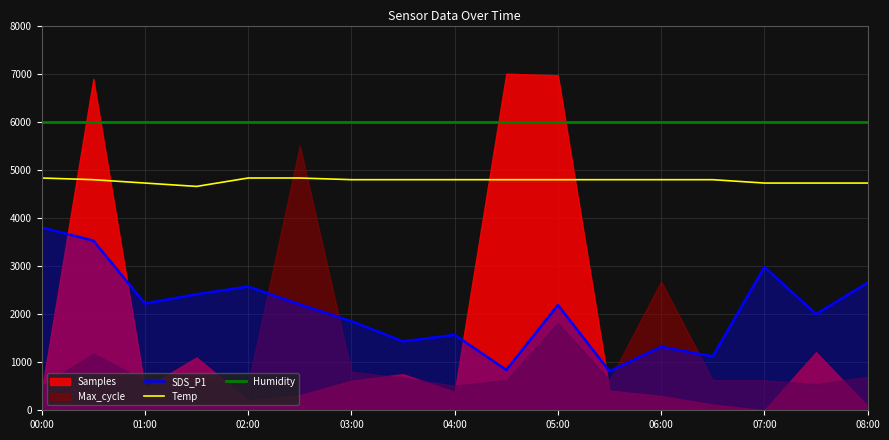

True or false: Humidity has a value of 5994.0 at 01:00.

True